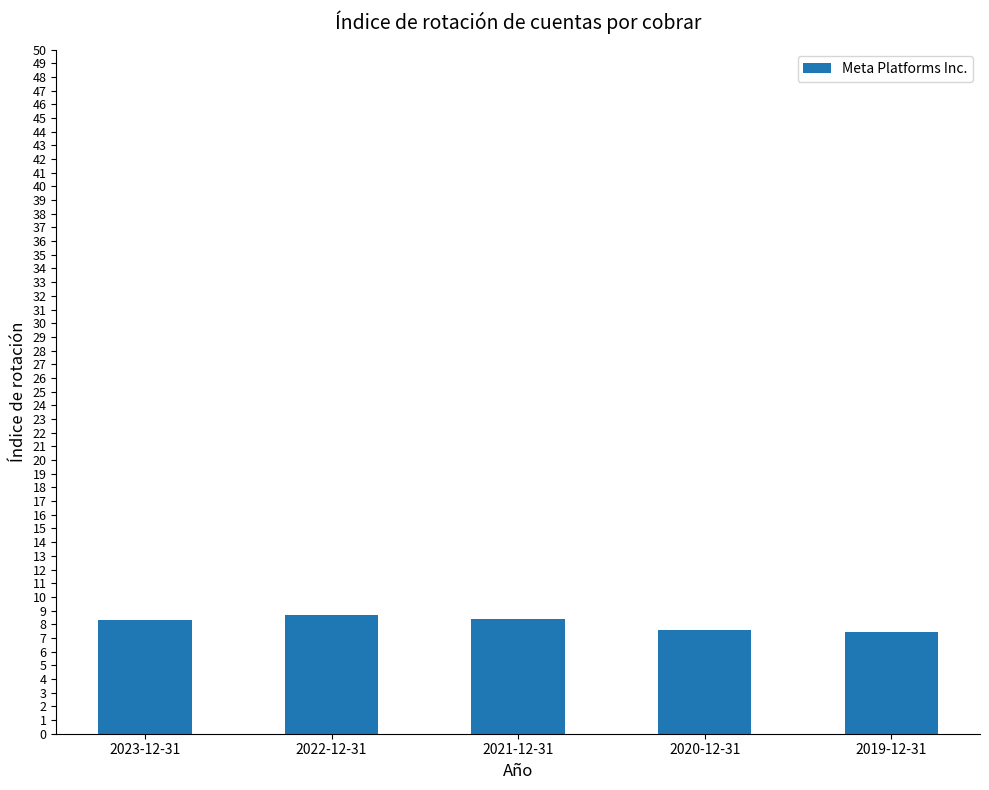

What is the greatest value displayed?

8.7